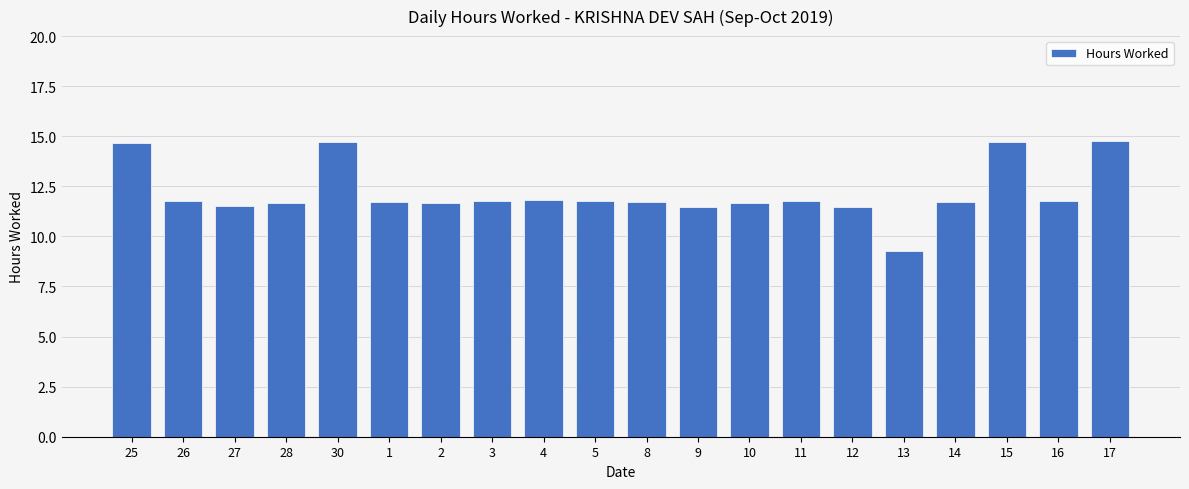

What is the minimum value shown in the chart?

9.3